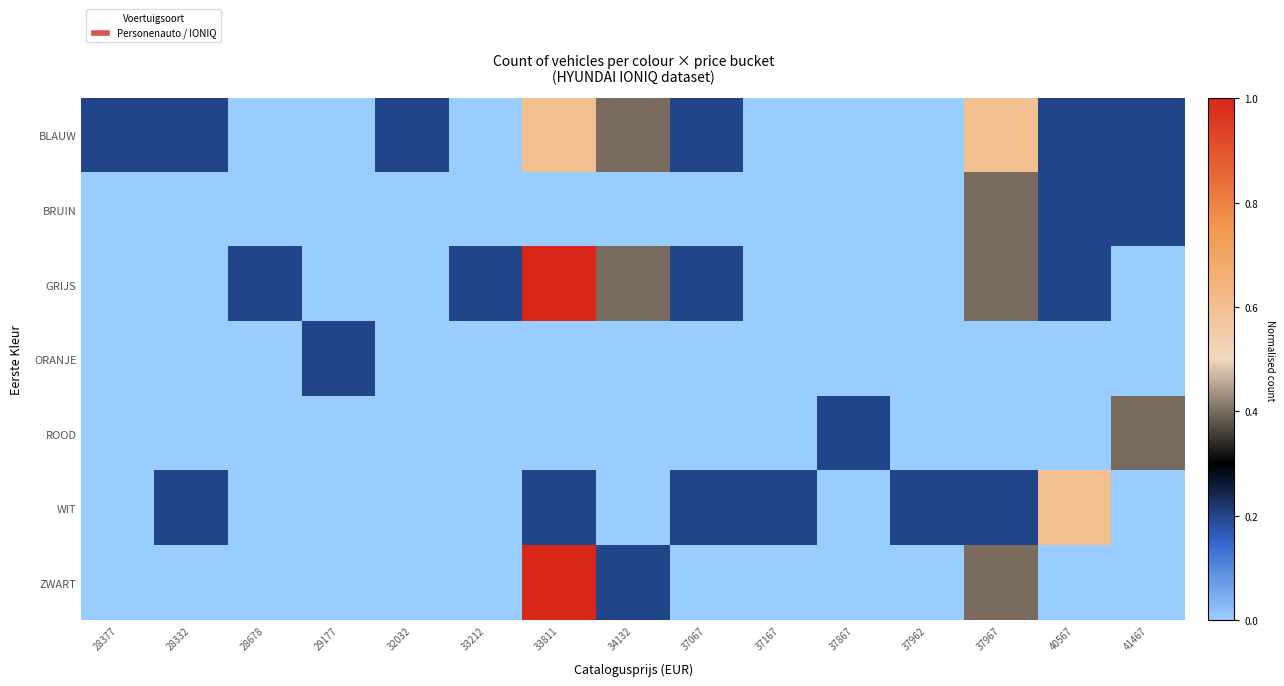

Between 28678 and 37962, which is larger?

28678